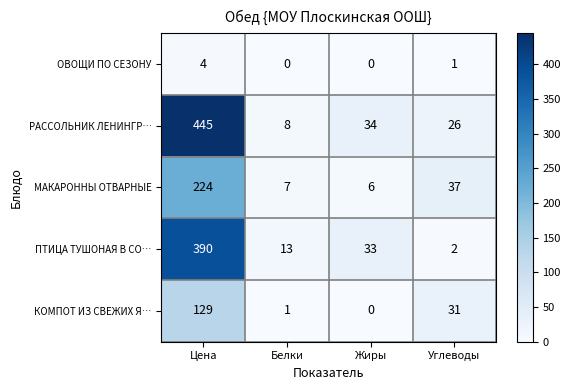

How many series are shown in this chart?

5